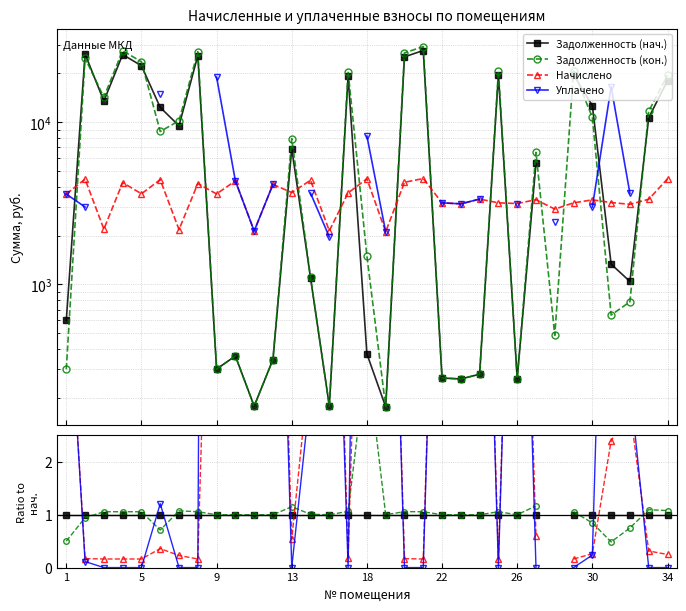

How many lines are shown in the chart?

4